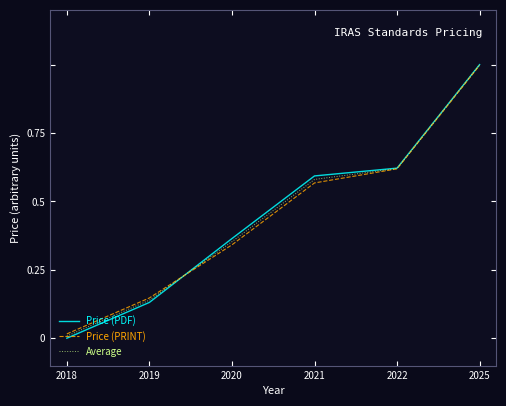

Is it true that Average equals 0.6 at 2022?

True